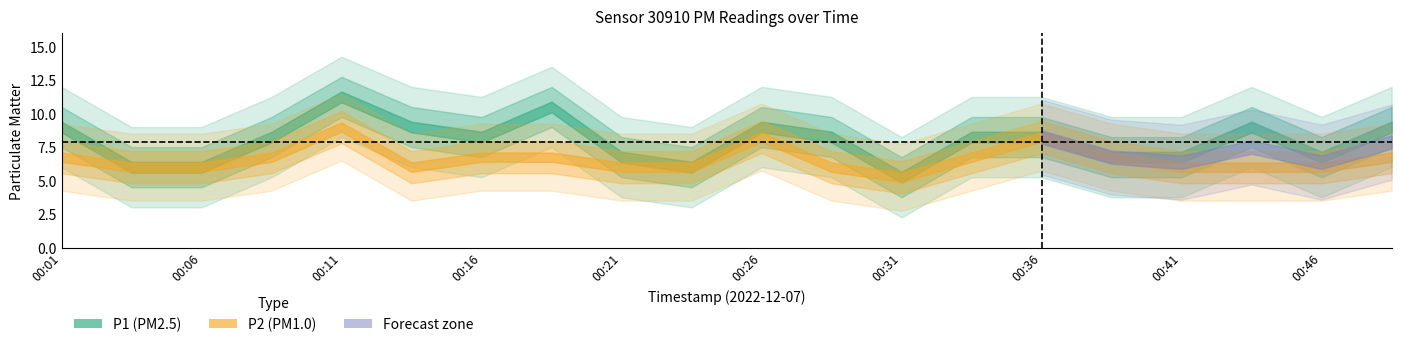

True or false: P2 and P1 intersect in this chart.

False